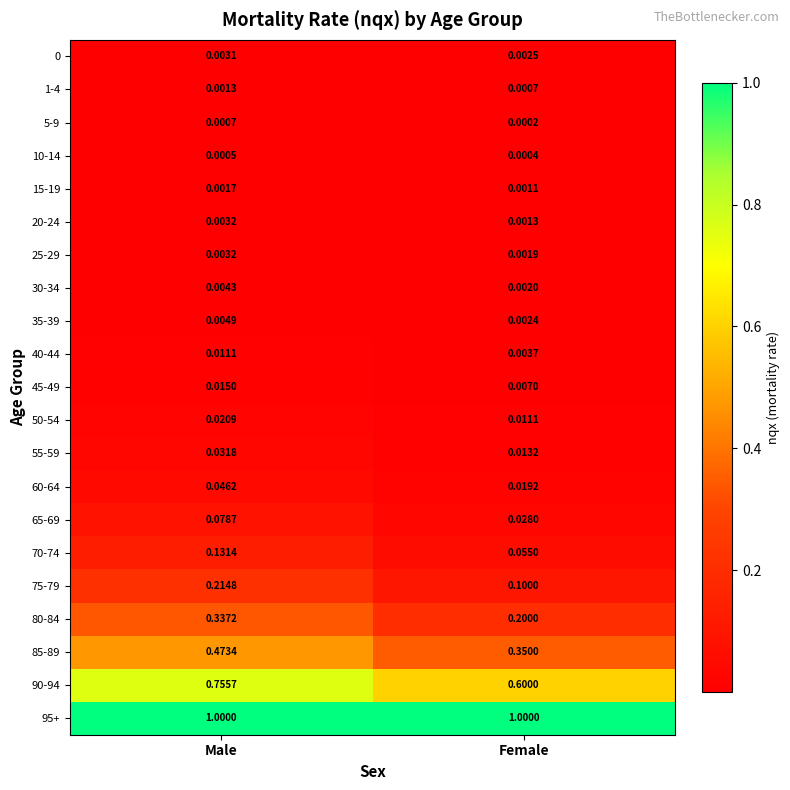

At which category is the sum across all series the highest?

Male